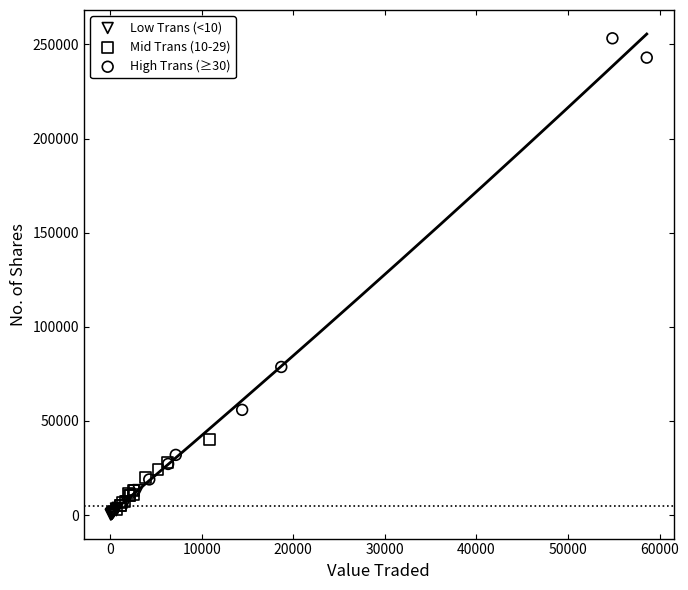

Which series contains the highest Y value?

High Trans (≥30)